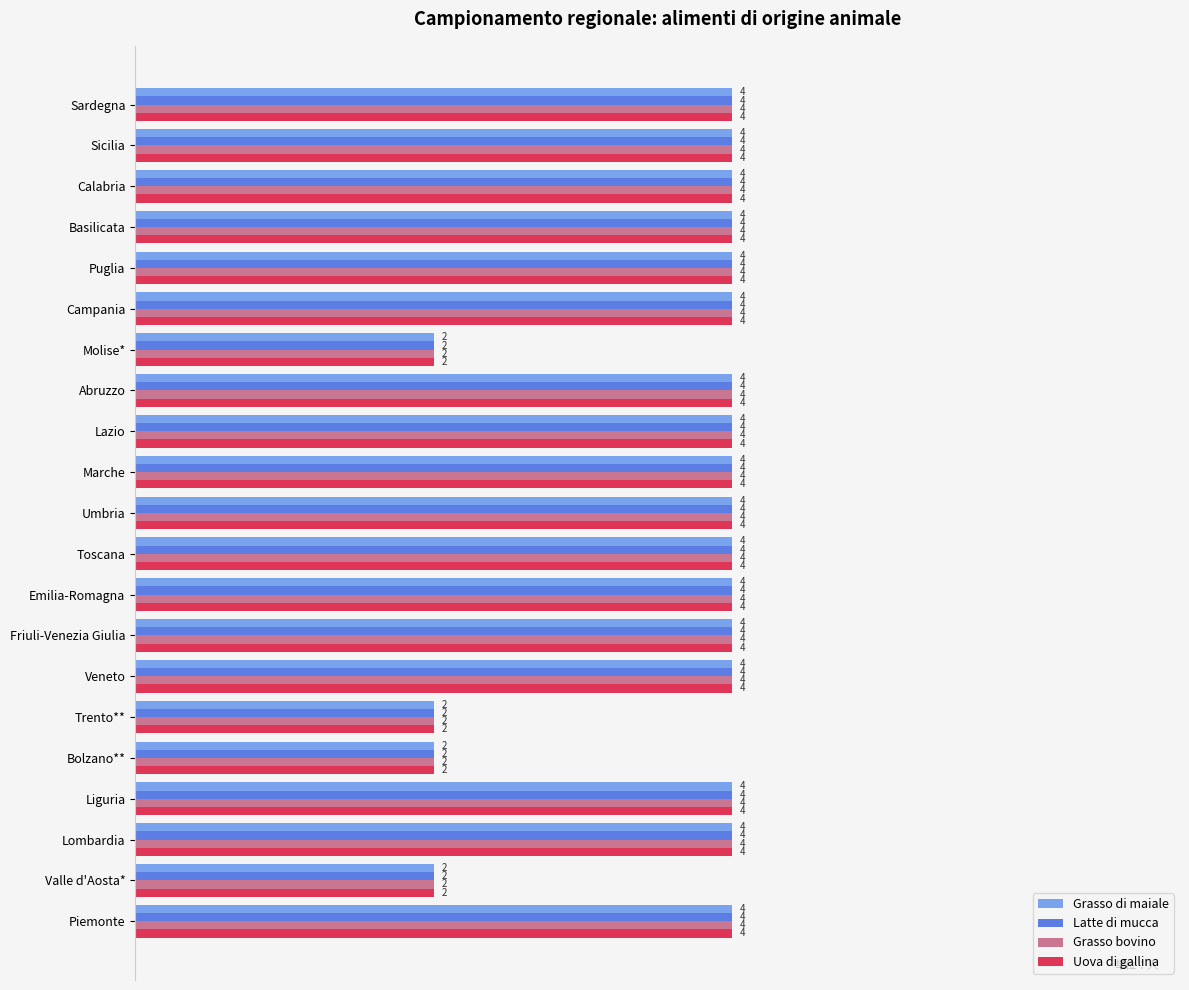

The Grasso bovino series shows 2 at Molise*. True or false?

True